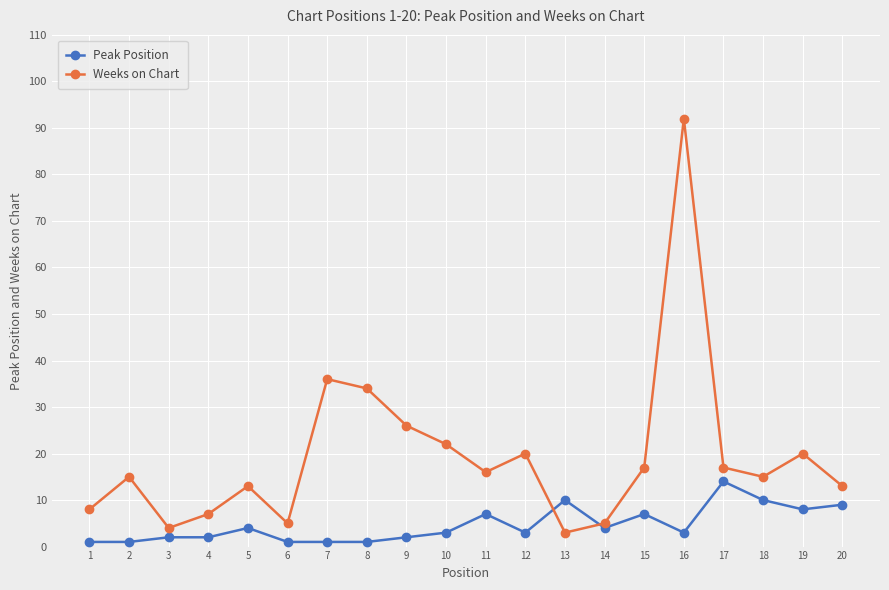

Reading left to right, list all the values displayed in this chart.

Peak Position: 1=1	2=1	3=2	4=2	5=4	6=1	7=1	8=1	9=2	10=3	11=7	12=3	13=10	14=4	15=7	16=3	17=14	18=10	19=8	20=9
Weeks on Chart: 1=8	2=15	3=4	4=7	5=13	6=5	7=36	8=34	9=26	10=22	11=16	12=20	13=3	14=5	15=17	16=92	17=17	18=15	19=20	20=13